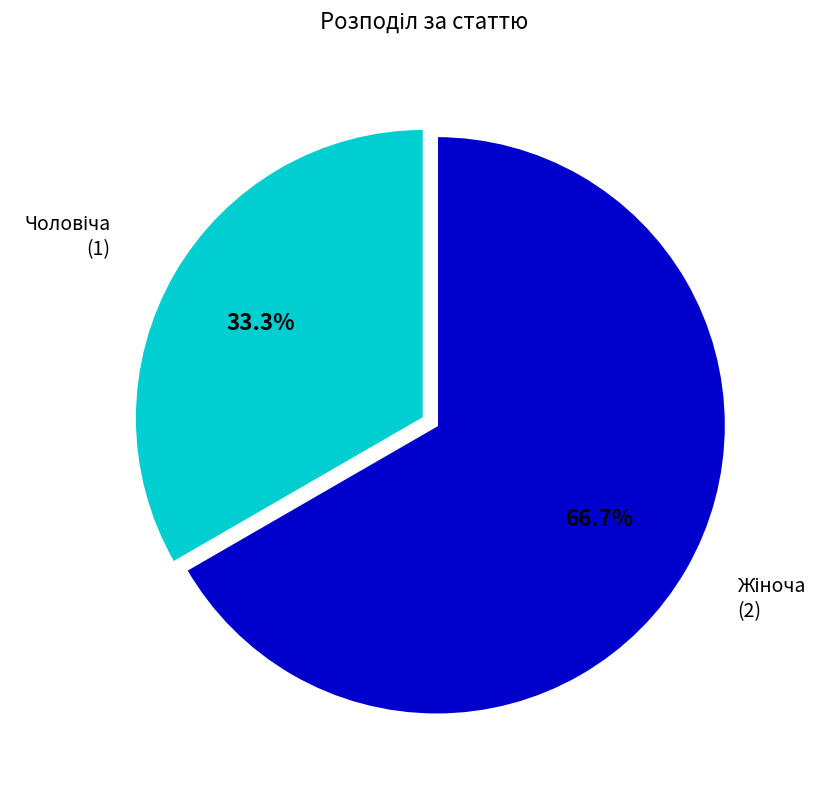

Does any single category account for the majority?

Yes